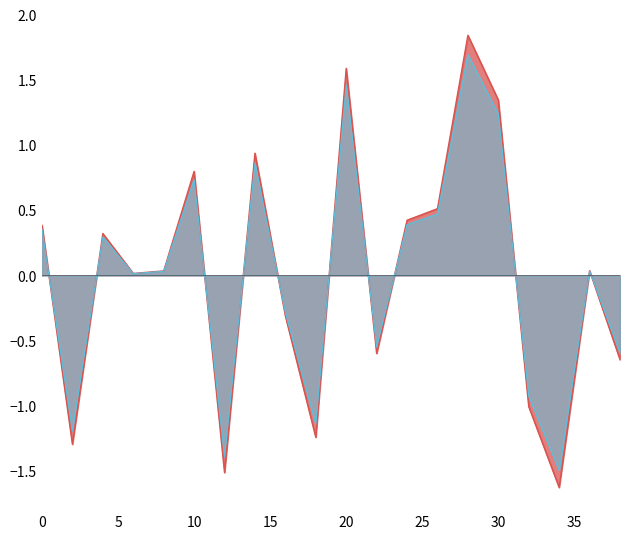

Between 2 and 6, which is larger?

6